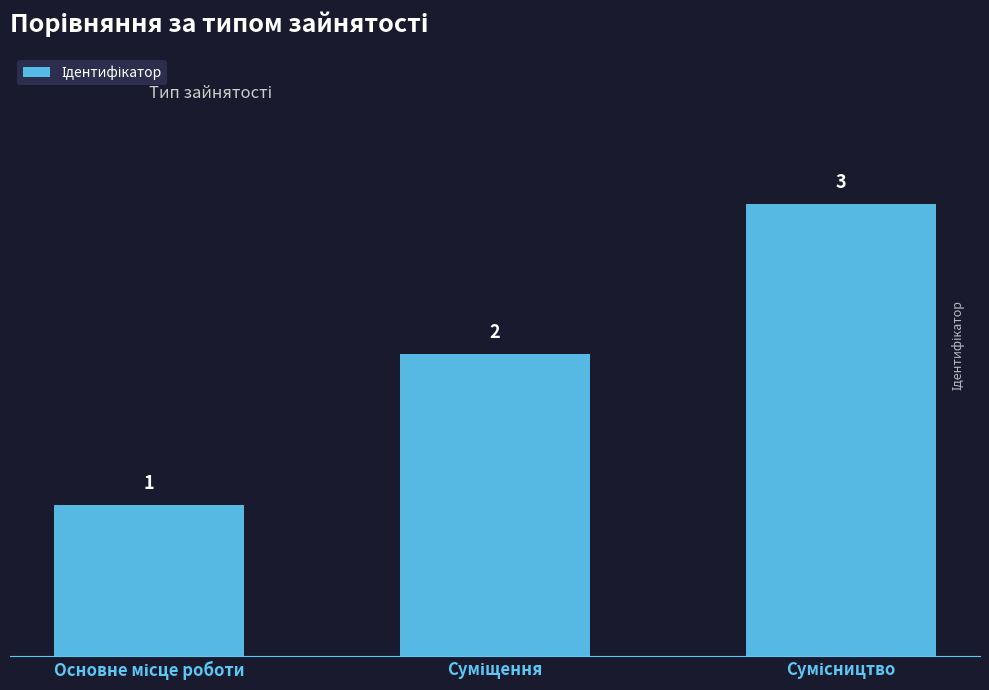

How many values are between 1 and 3?

3